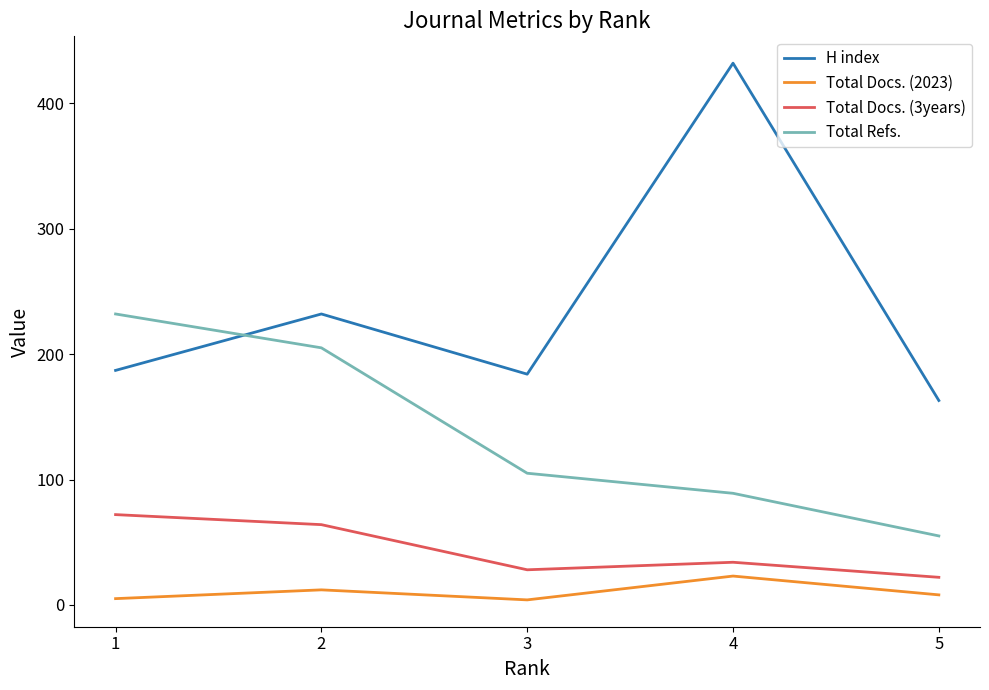

The Total Docs. (2023) series shows 12 at 2. True or false?

True